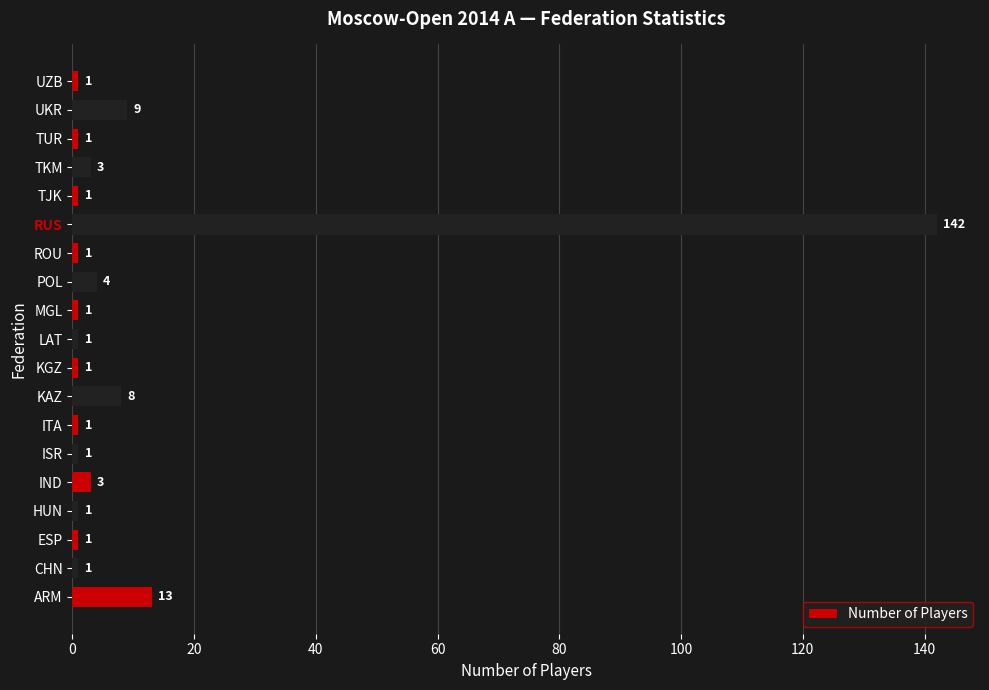

Which has a higher value, HUN or POL?

POL